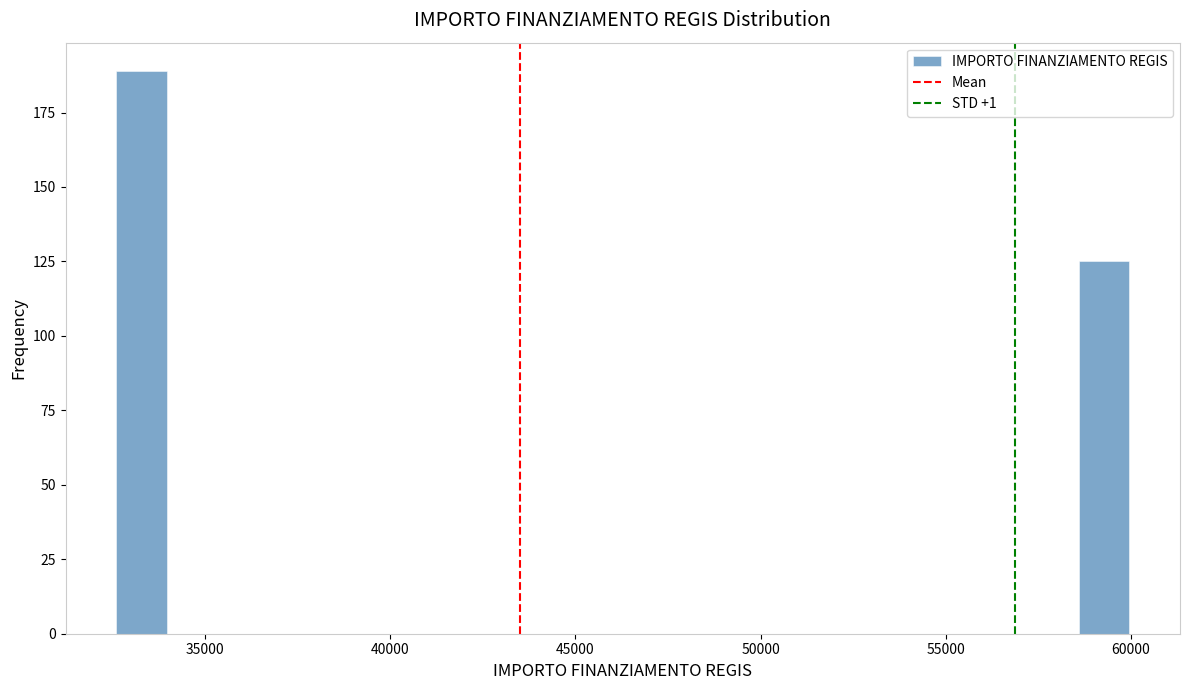

Around what value on the x-axis is the tallest bar? Give the approximate position of its centre, as read against the axis.

33500